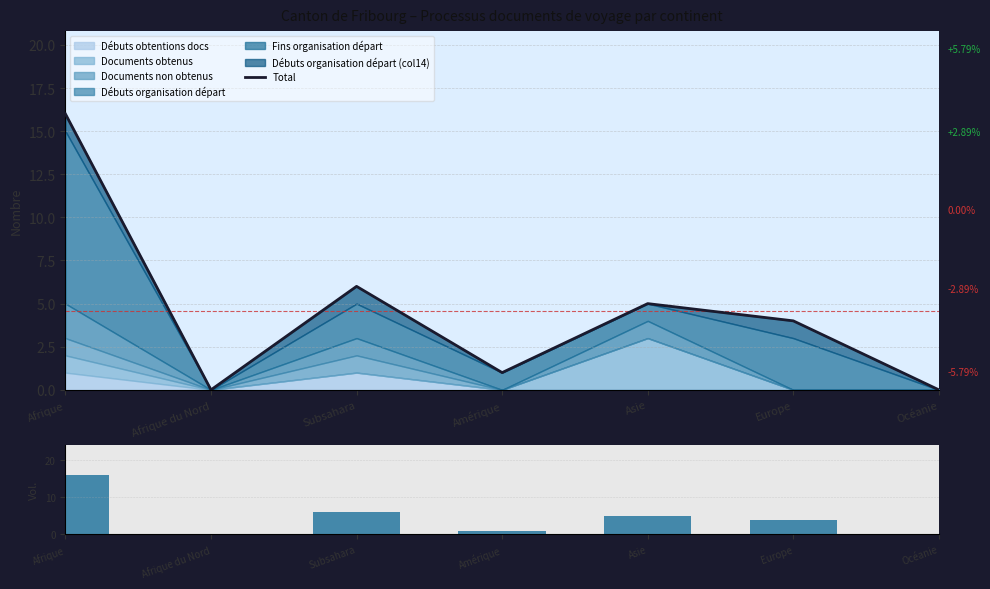

What is the sum of the Total values at Asie and Amérique?

6